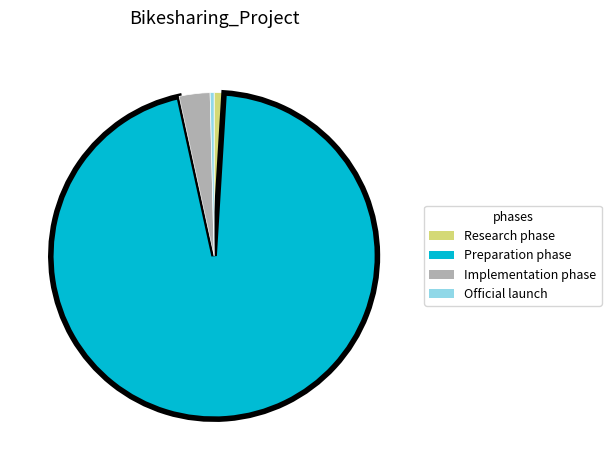

Which category accounts for the majority?

Preparation phase